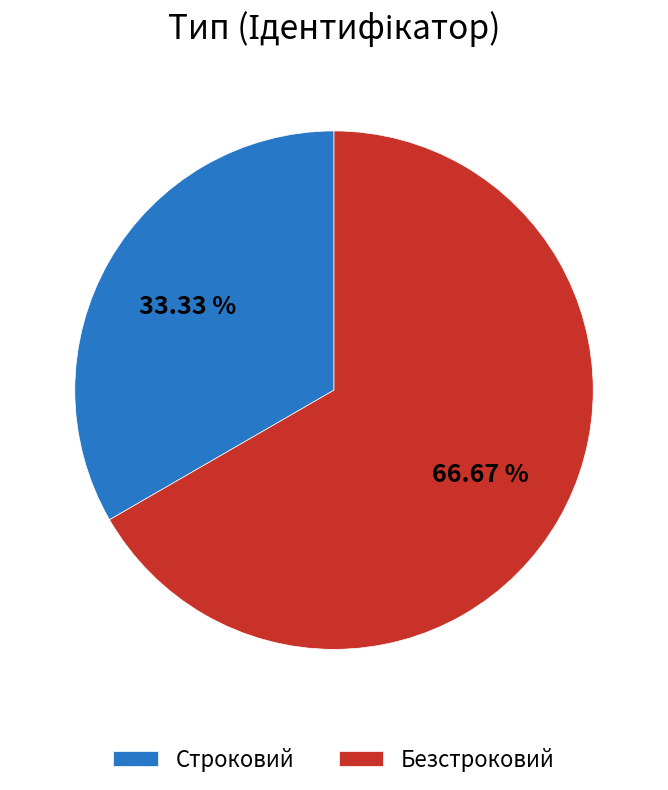

Which has a higher value, Строковий or Безстроковий?

Безстроковий